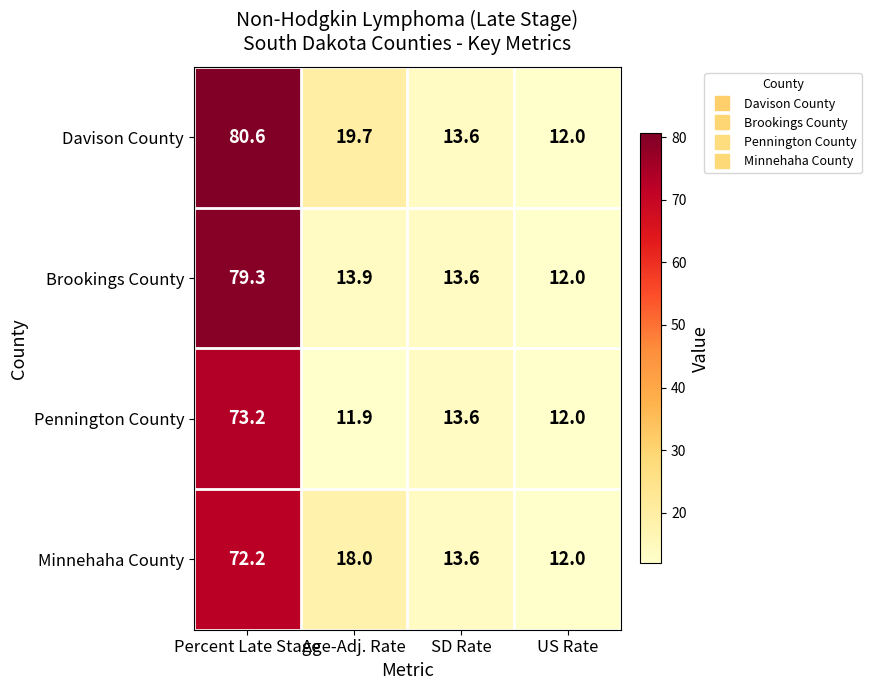

What is the difference between the highest and lowest values at Age-Adj. Rate?

7.8